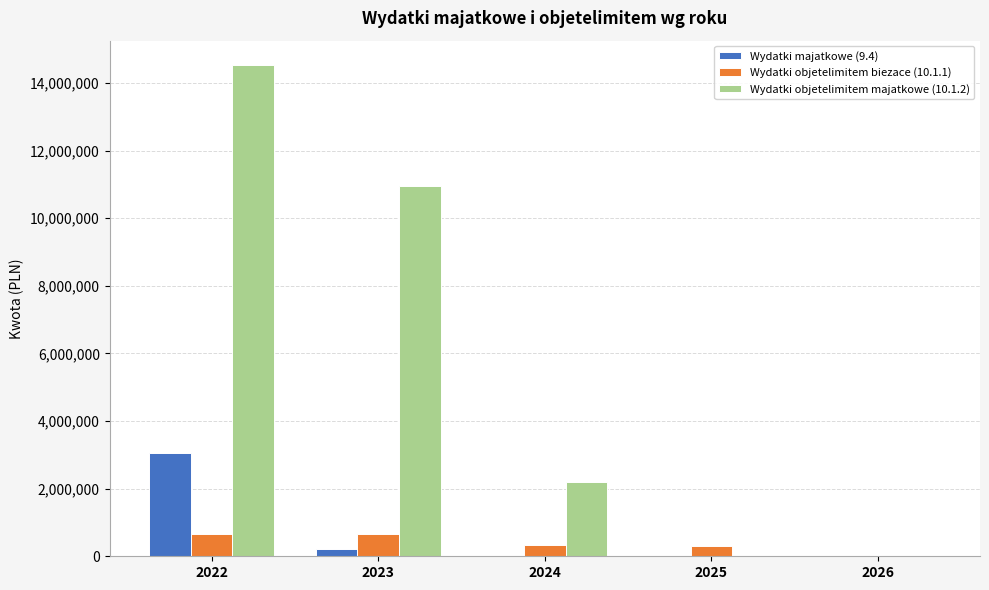

How many data points does each series have?

5